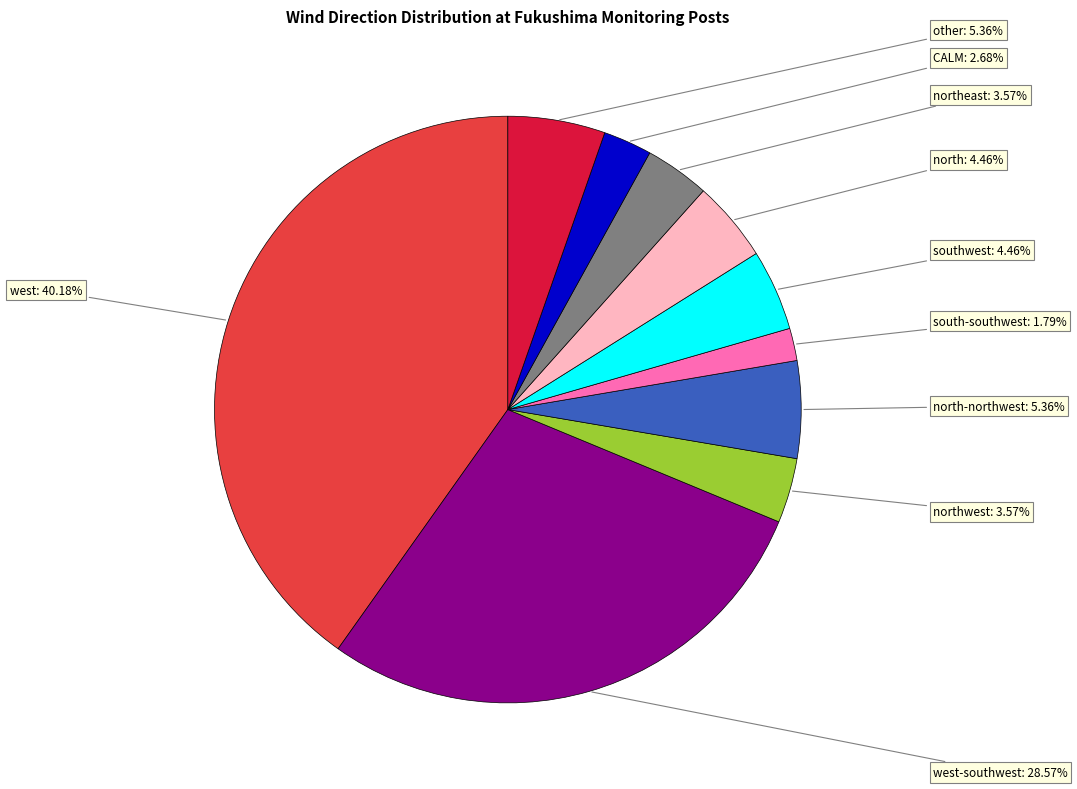

Does other represent more than half of the total?

No